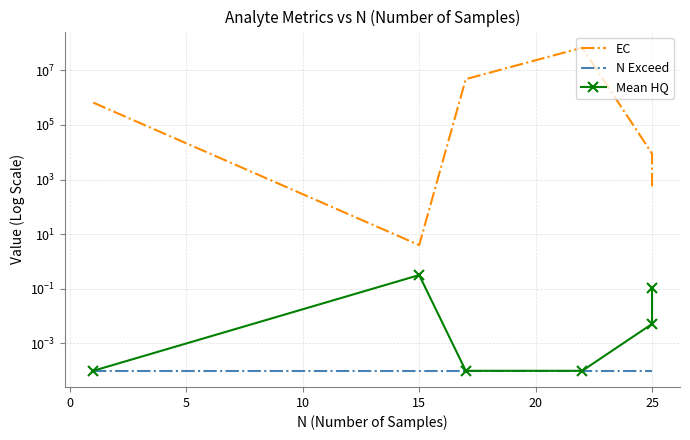

True or false: N Exceed and EC cross at least once.

False